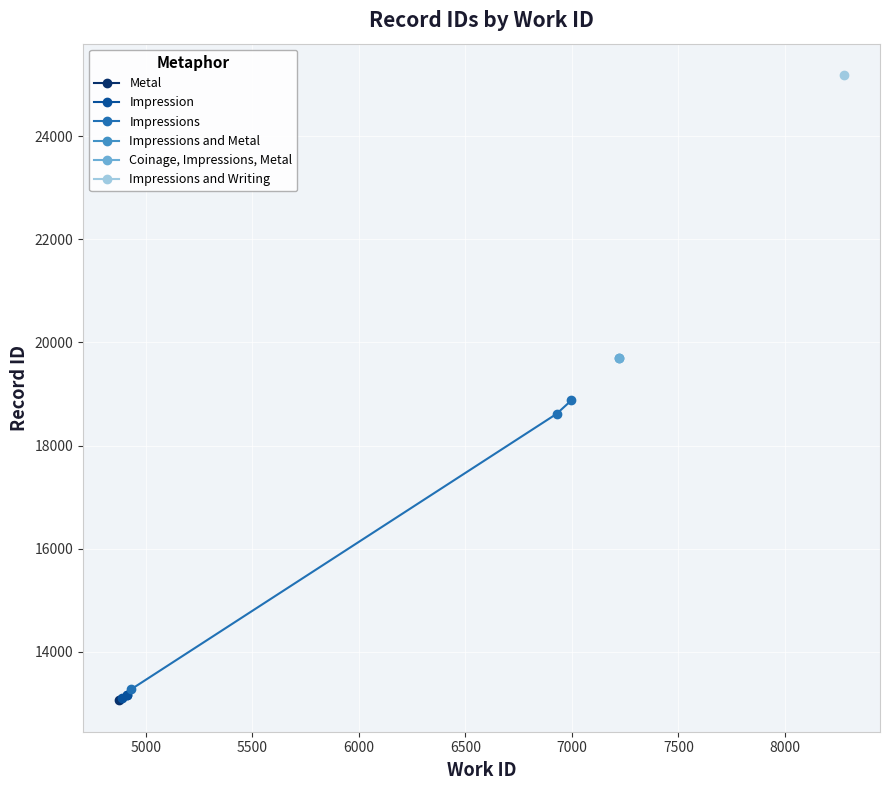

What is the maximum value for Impressions?

18875